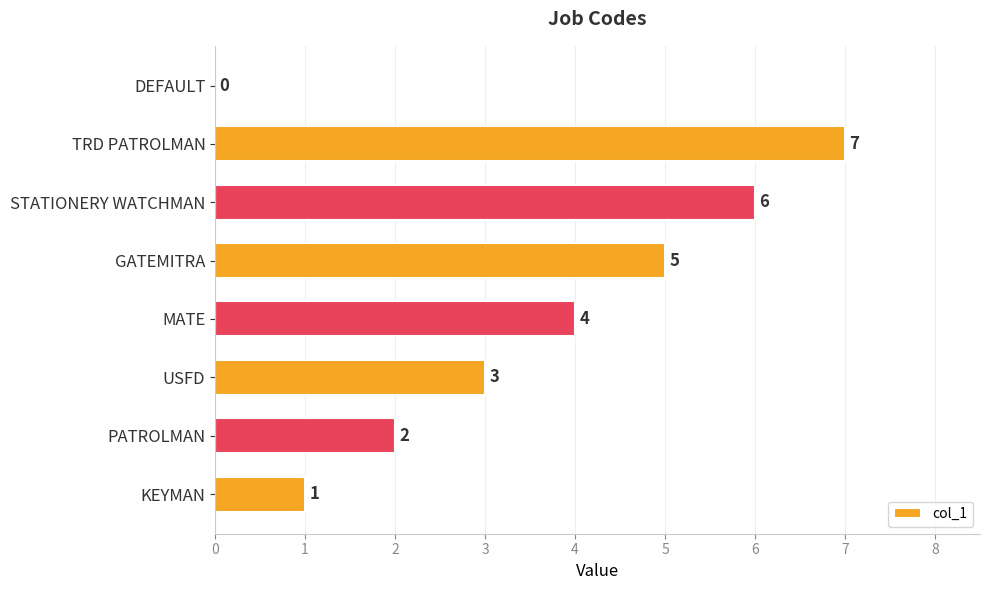

What is the greatest value displayed?

7